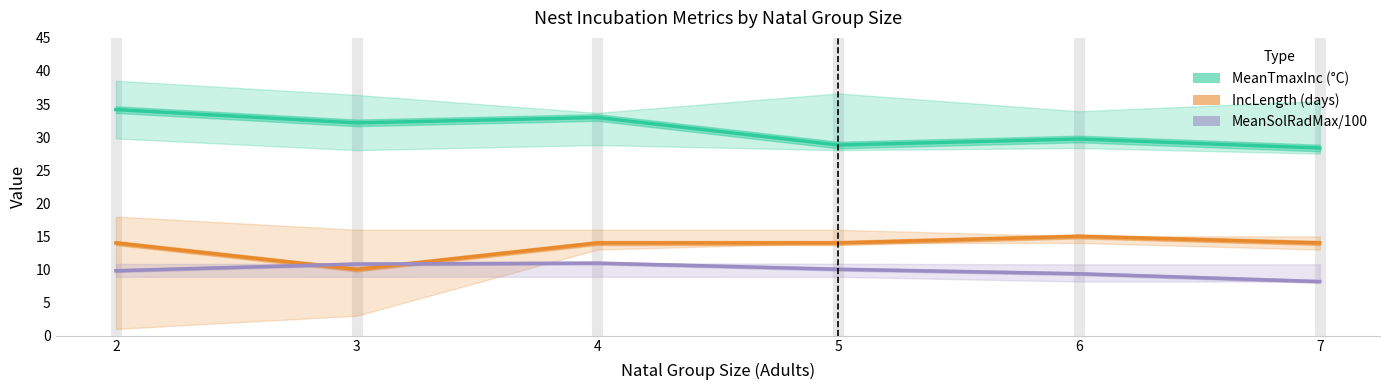

Is it true that MeanSolRadMax/100 equals 9.8 at 2?

True